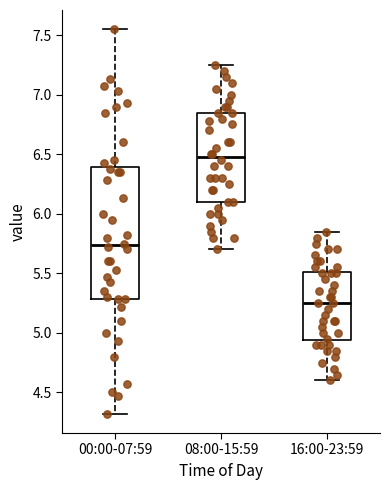

Which box is the tallest, from its lower edge to its upper edge?

00:00-07:59